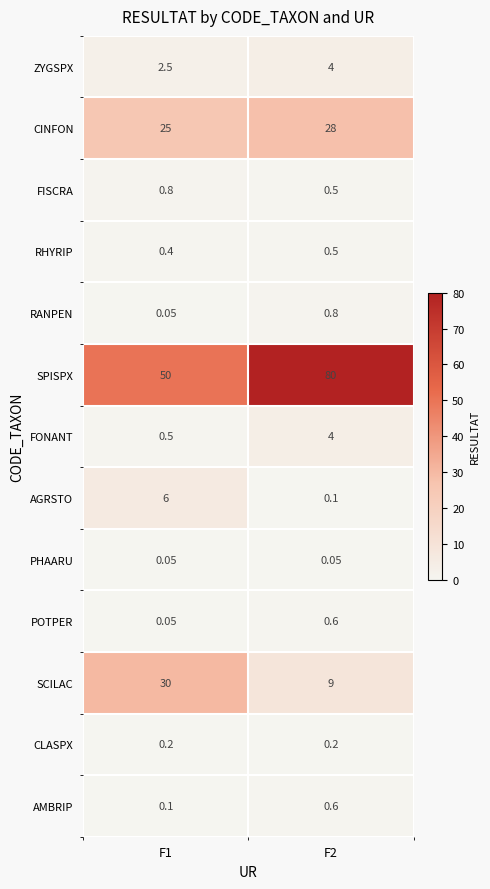

Between F1 and F2, which series saw the biggest shift?

SPISPX